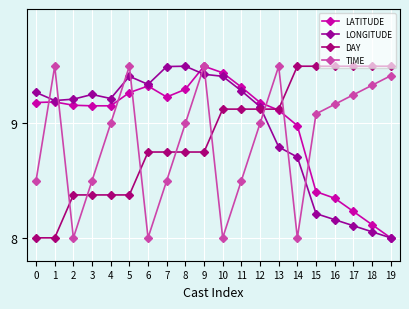

At which label is TIME closest to 8?

2